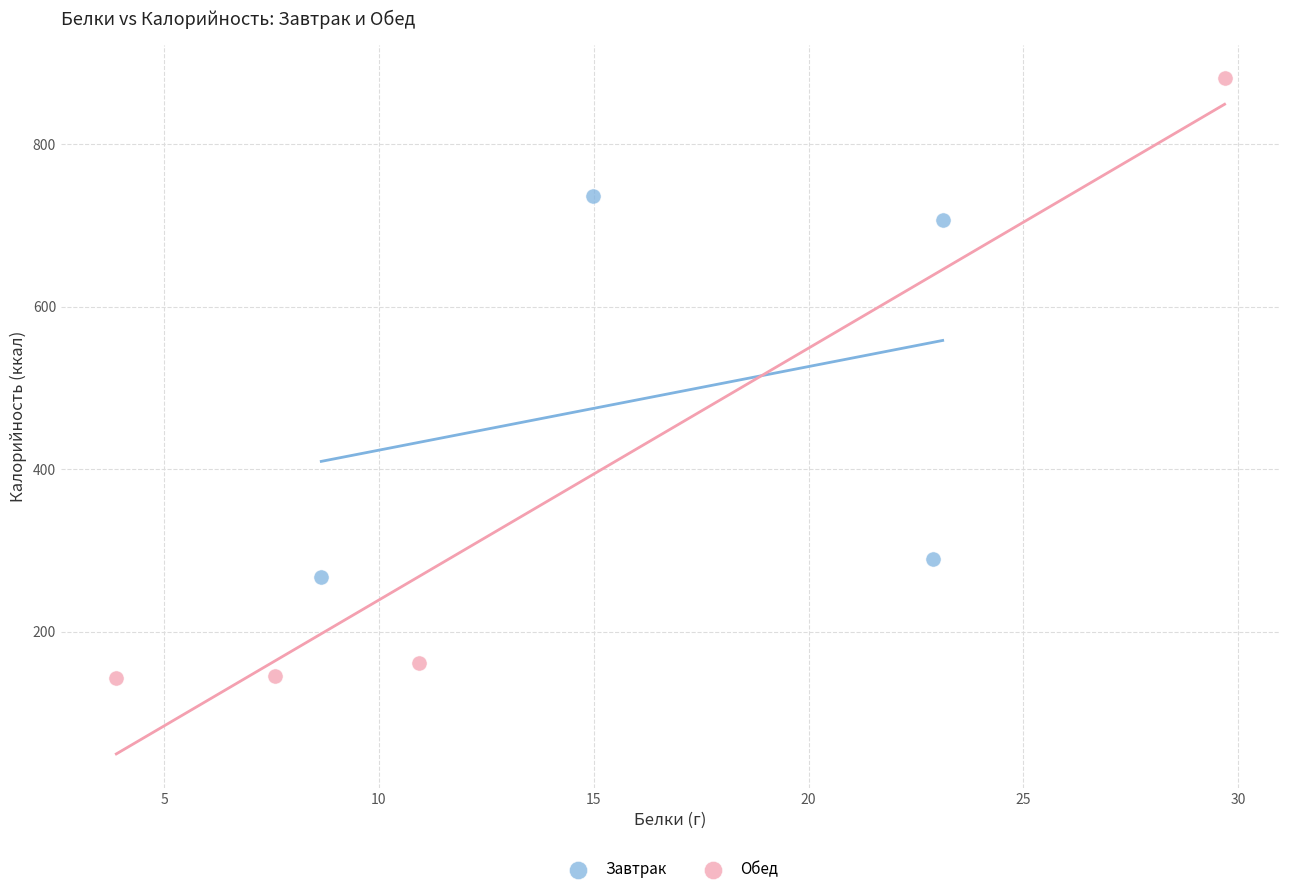

Which series has the largest Y range (max minus min)?

Обед